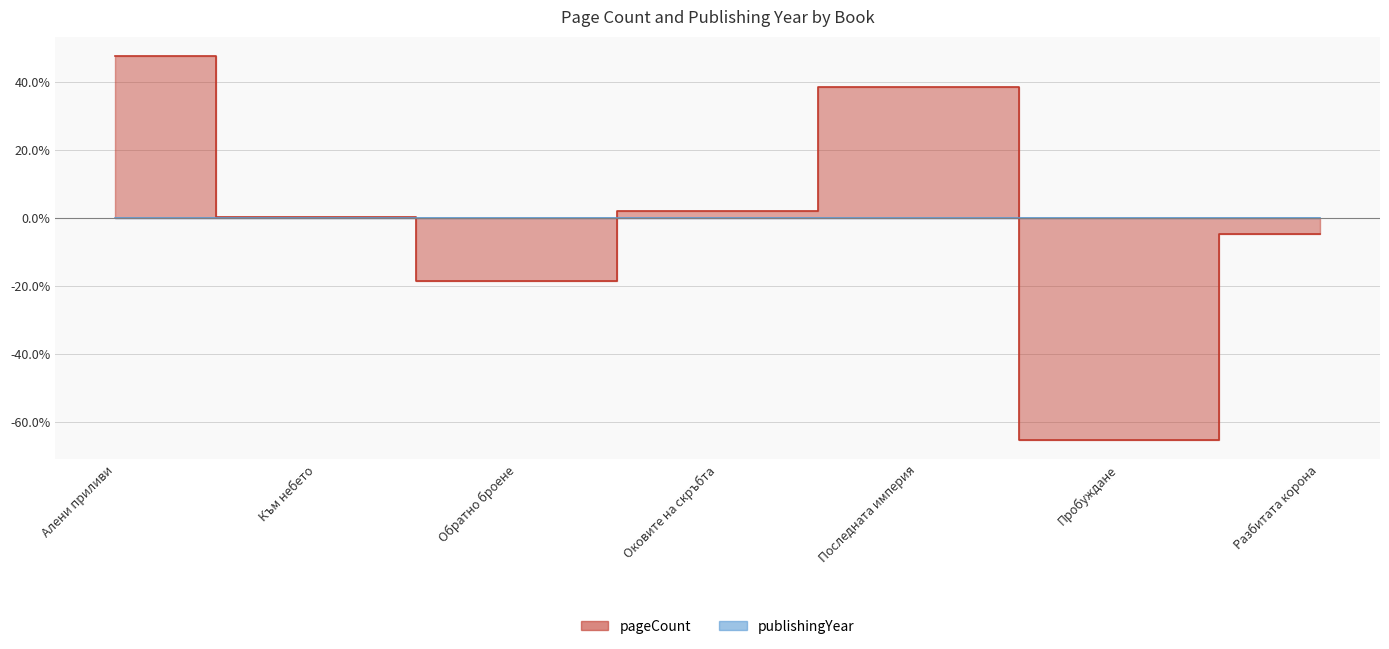

At how many categories does at least one series exceed -60?

7